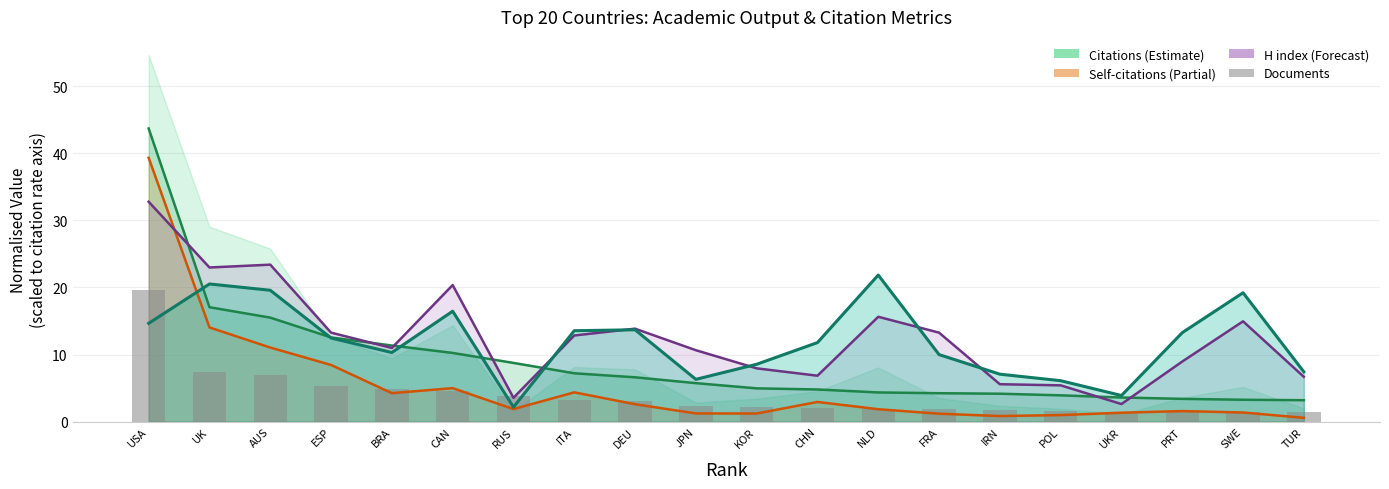

Which series has the largest total across all categories?

H index line